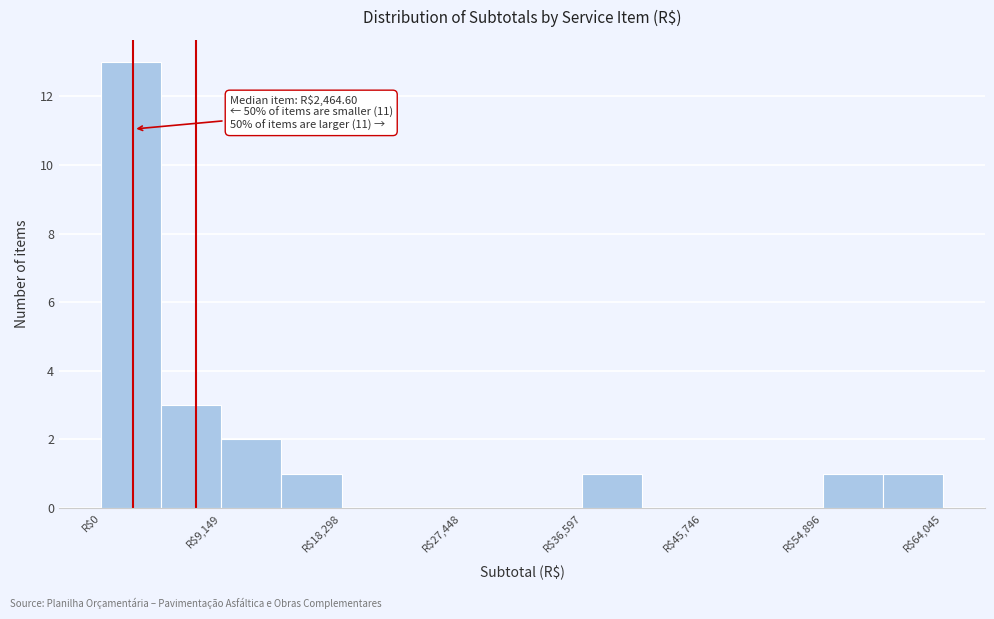

Over which range of the x-axis is the bar tallest?

0 to 5000